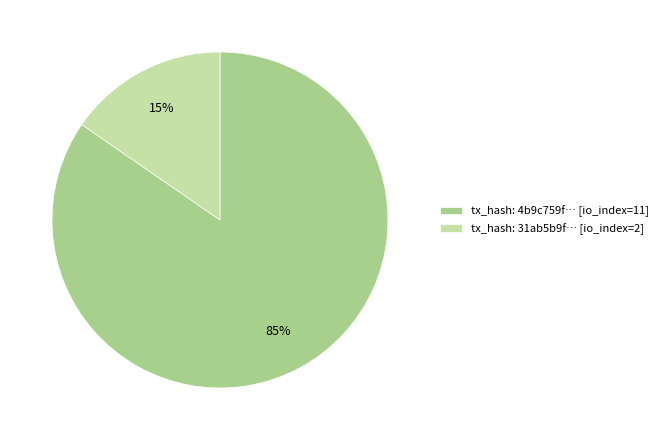

Which slice is the largest?

tx_hash: 4b9c759f… [io_index=11]